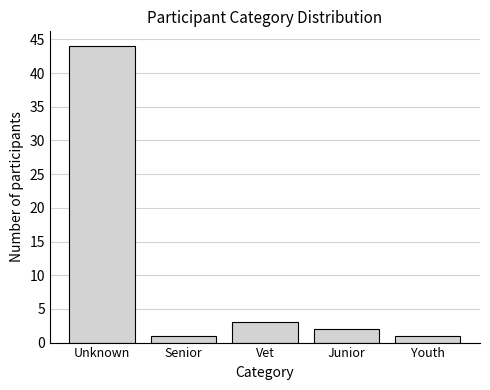

Reading right to left, list all the values displayed in this chart.

Youth=1	Junior=2	Vet=3	Senior=1	Unknown=44